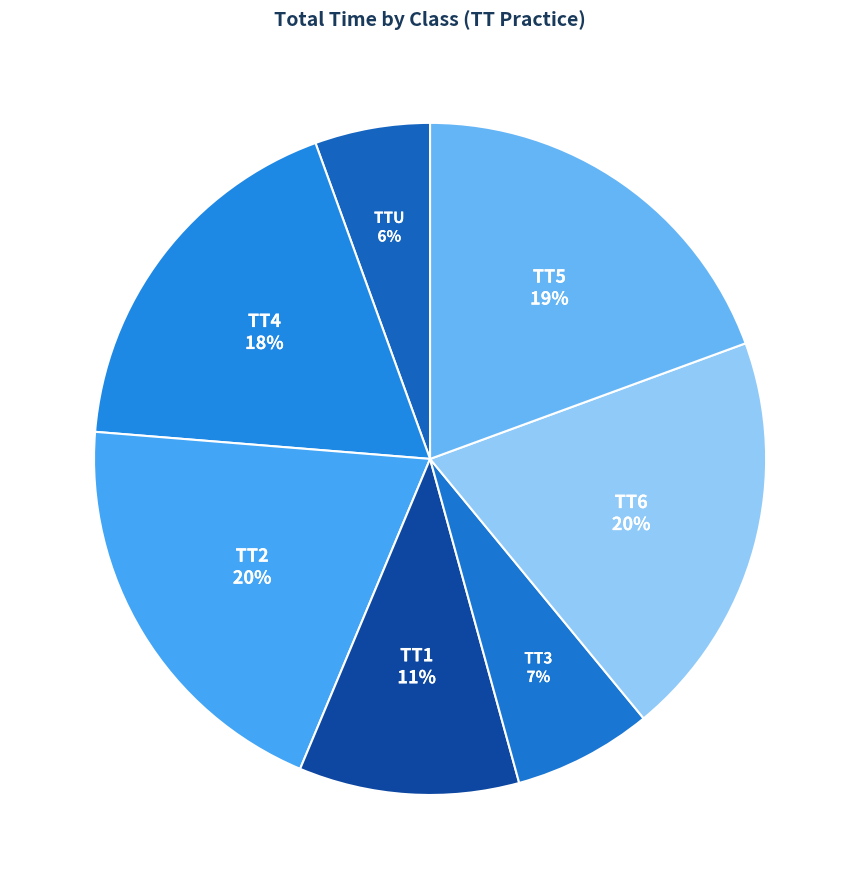

Is there a majority slice in this chart?

No